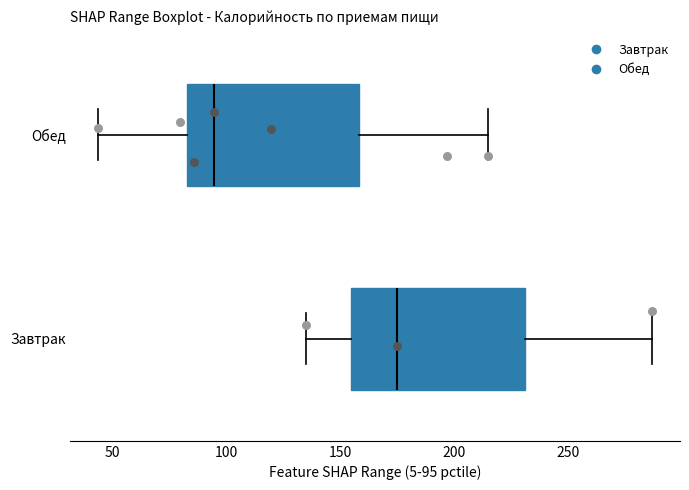

Where is the right edge of the box for Завтрак on the x-axis? The values are not printed on the chart, so give them approximately, as read against the axis.

230